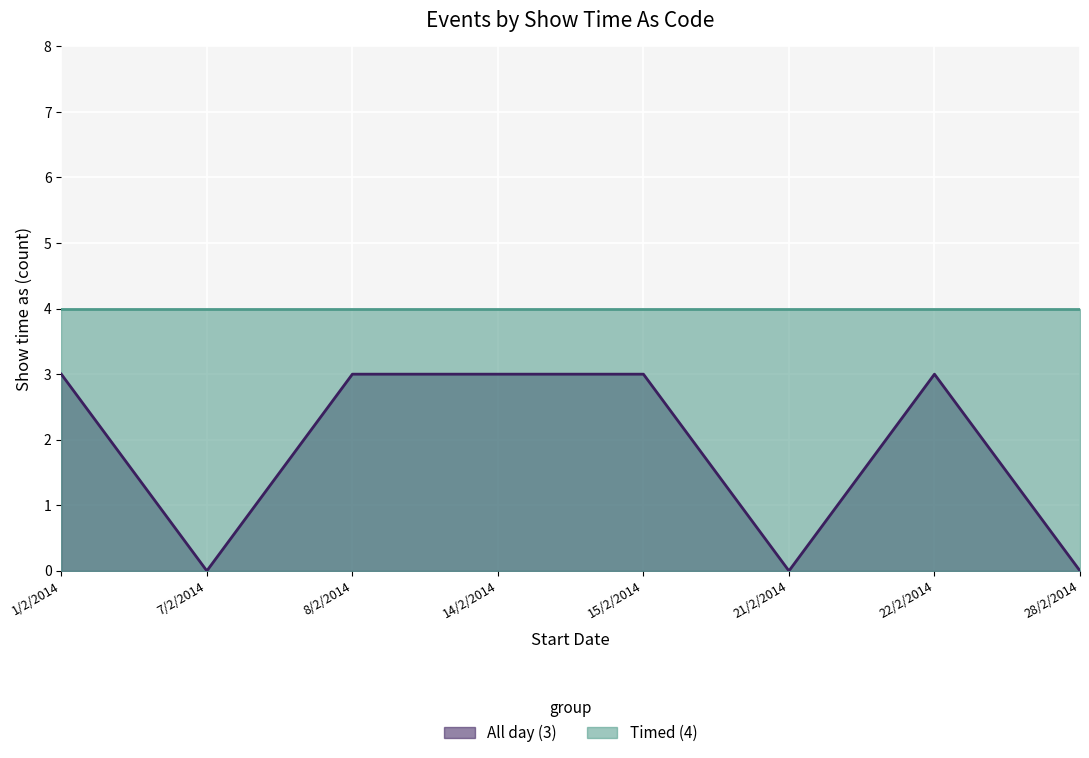

The chart shows a value of 3 at 1/2/2014. True or false?

True